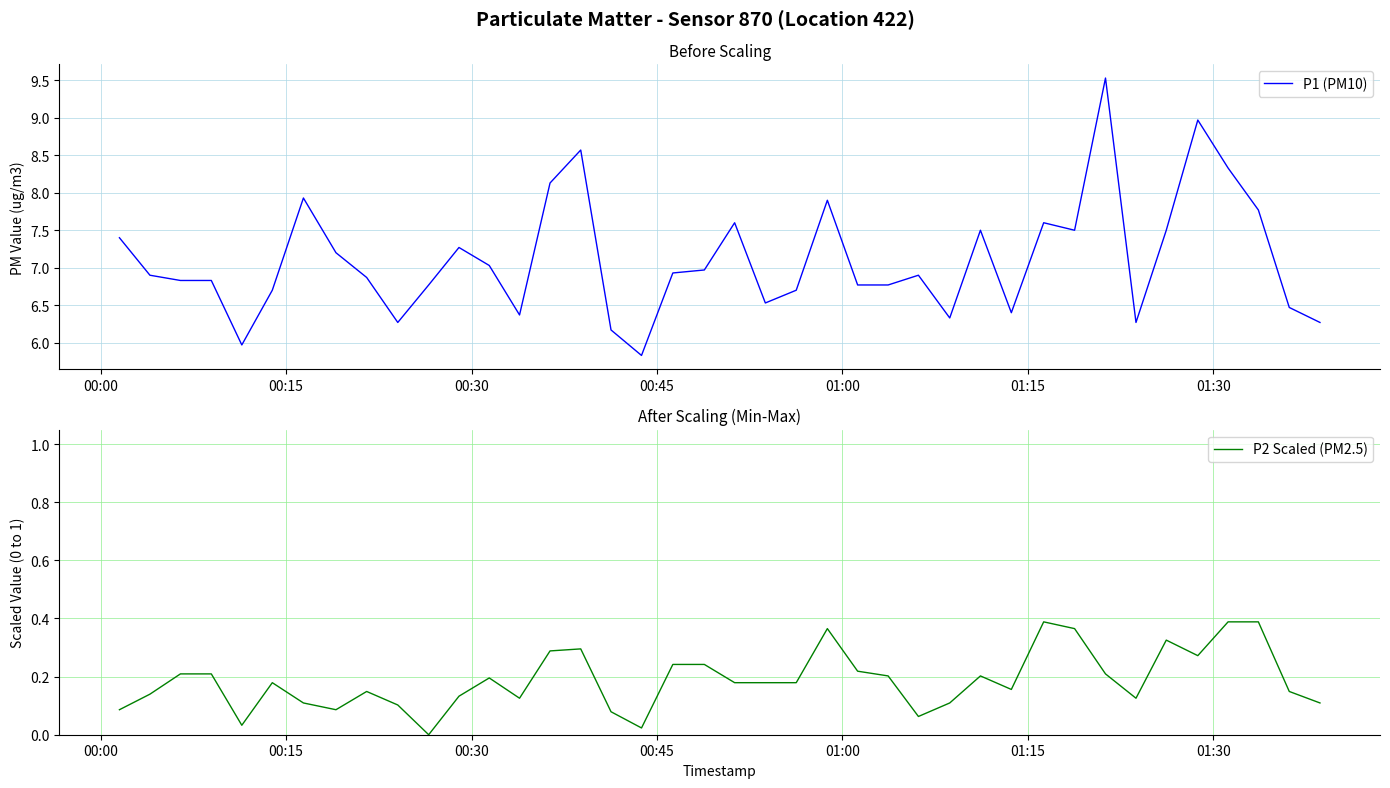

True or false: P2 Scaled (PM2.5) and P1 (PM10) intersect in this chart.

False